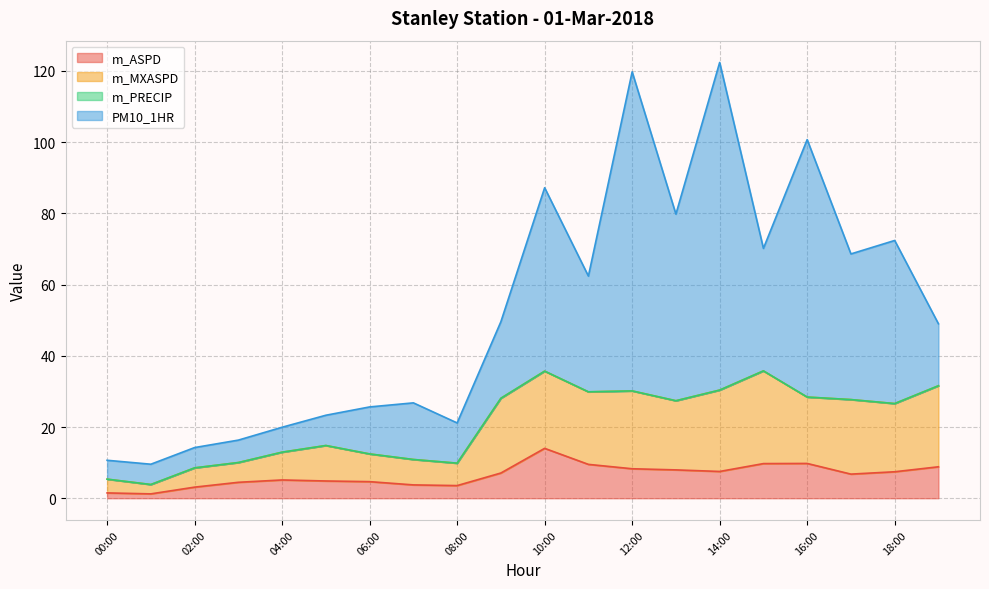

What is the label of the 2nd point from the left?

01:00